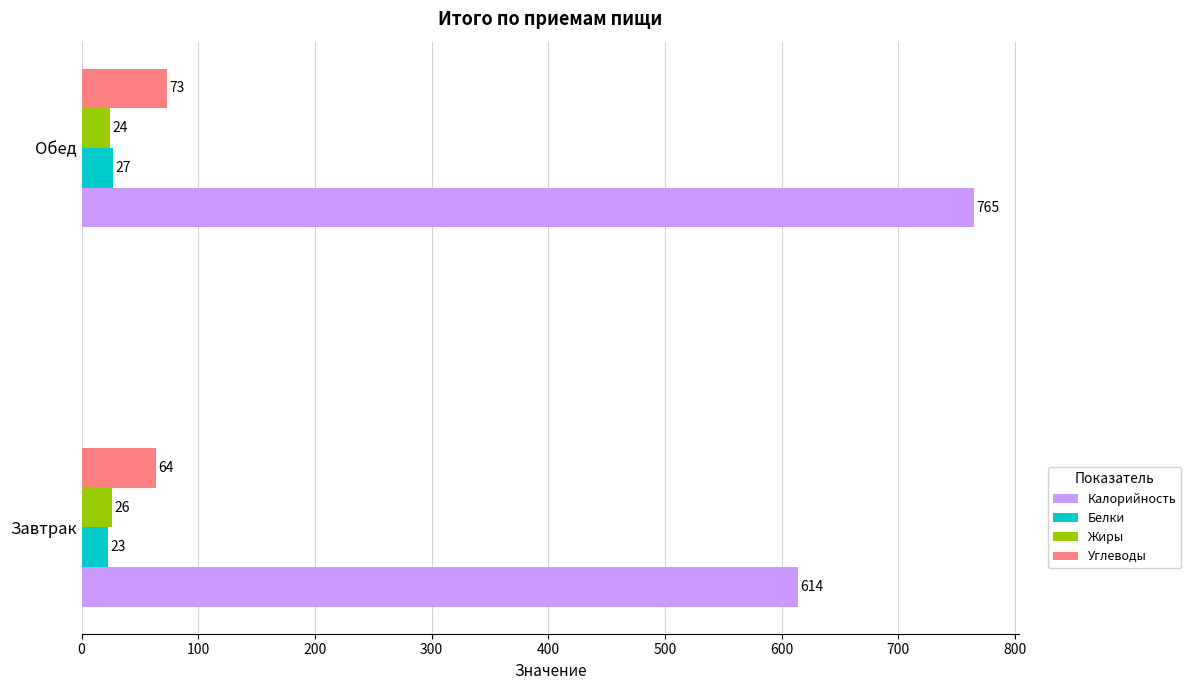

At which category is the sum across all series the highest?

Обед